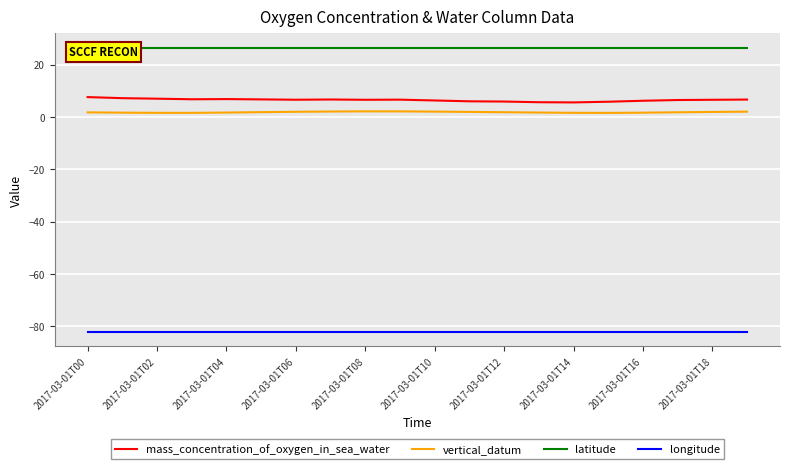

The mass_concentration_of_oxygen_in_sea_water series shows 5.5 at 2017-03-01T14. True or false?

True